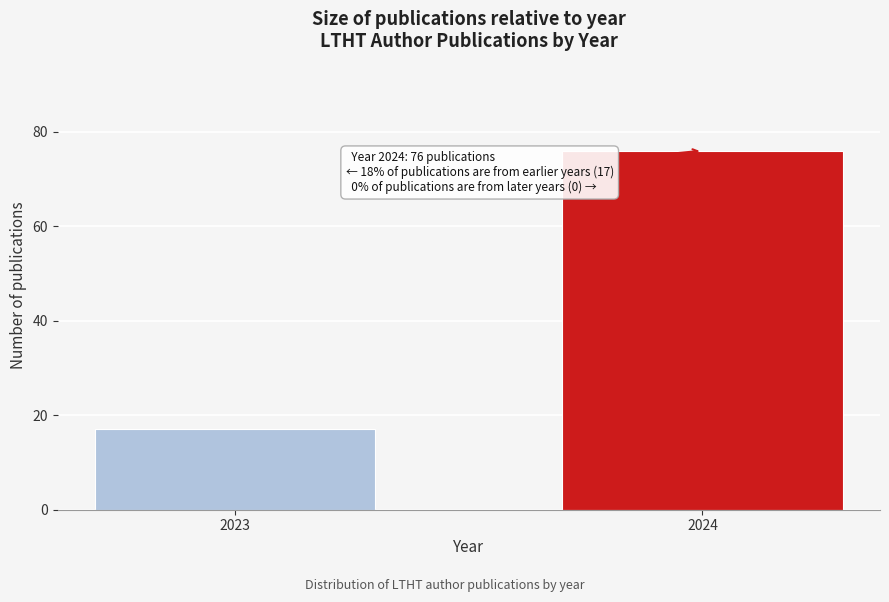

Reading left to right, extract all data points from this chart.

17	76